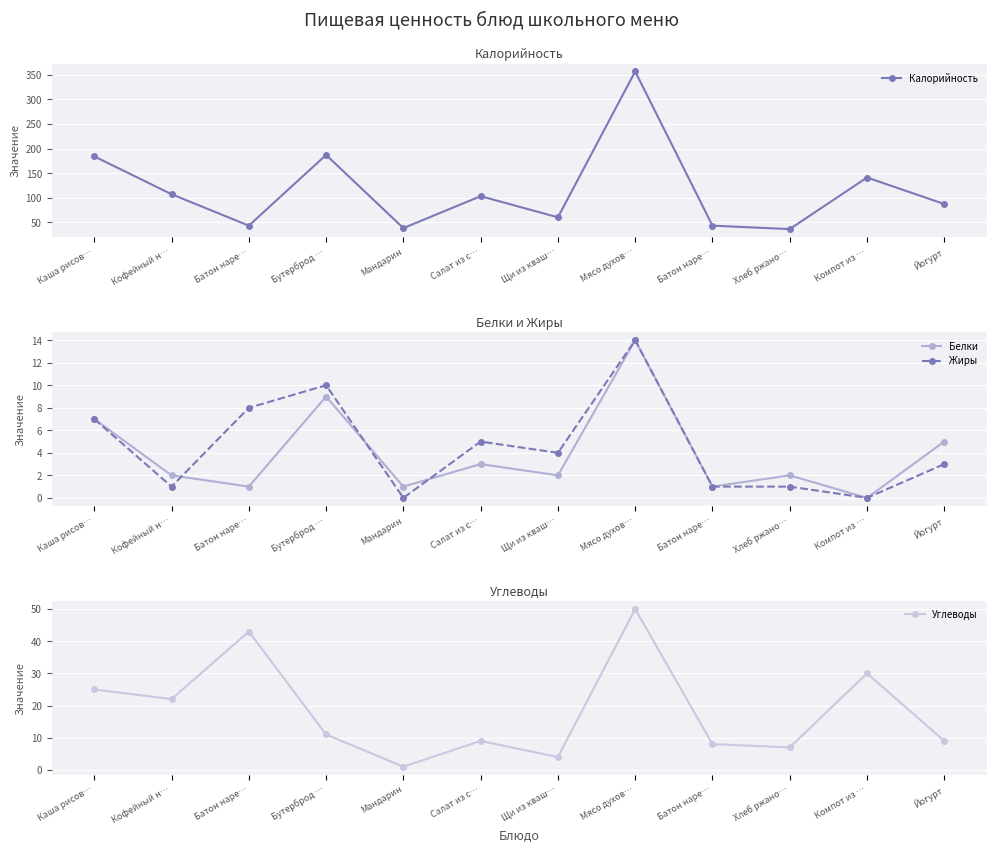

How many interior local valleys does the Жиры series have?

4